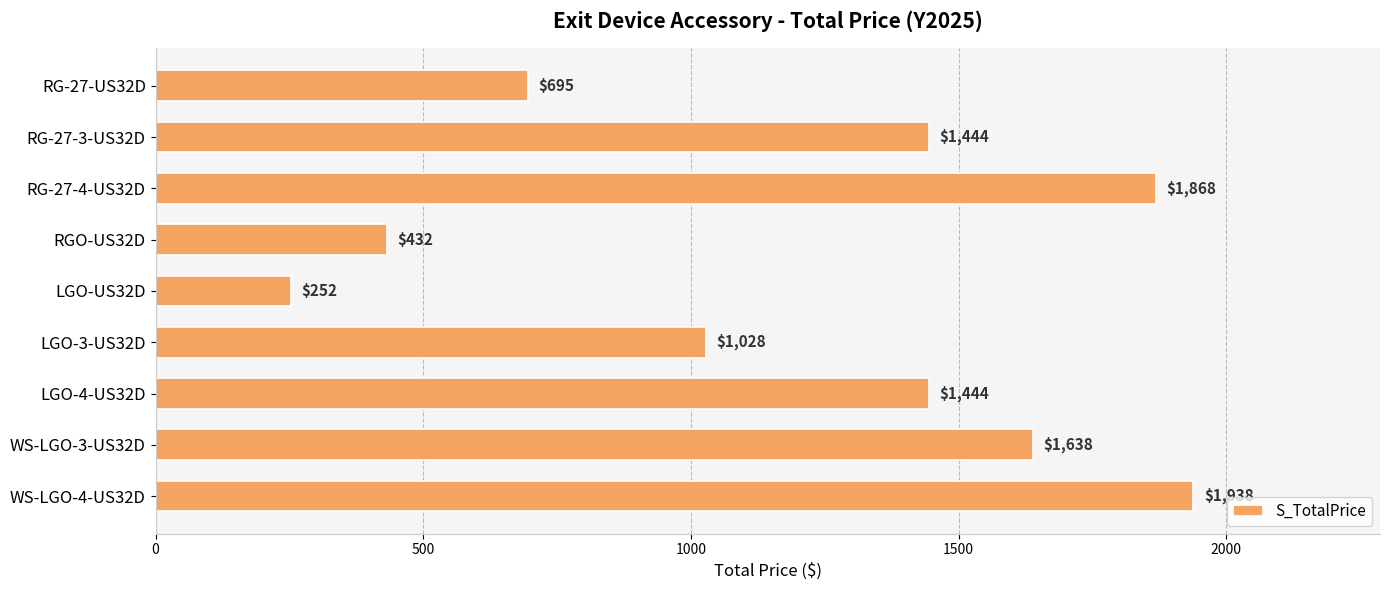

Read the value at LGO-3-US32D, to the nearest 50.

1050